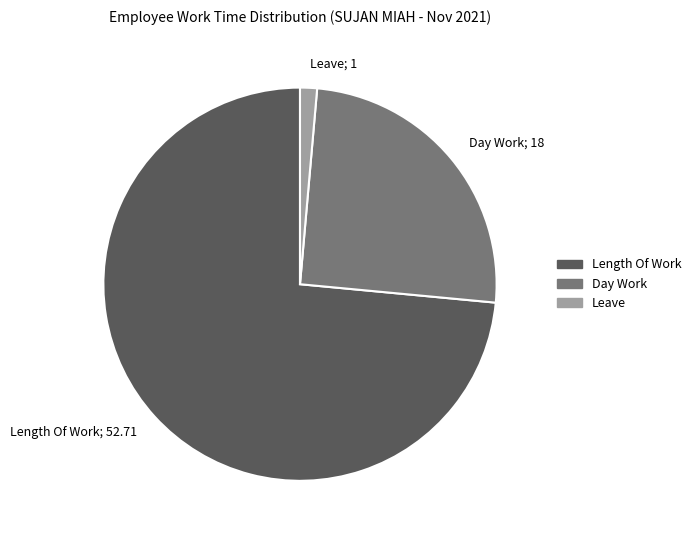

Which has a higher value, Length Of Work; 52.71 or Day Work; 18?

Length Of Work; 52.71